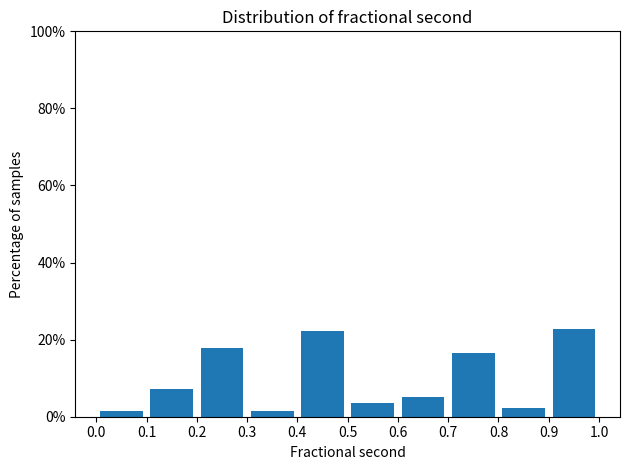

What is the height of the bar covering 0.2 to 0.3 on the x-axis? The values are not printed on the chart, so give them approximately, as read against the axis.

18